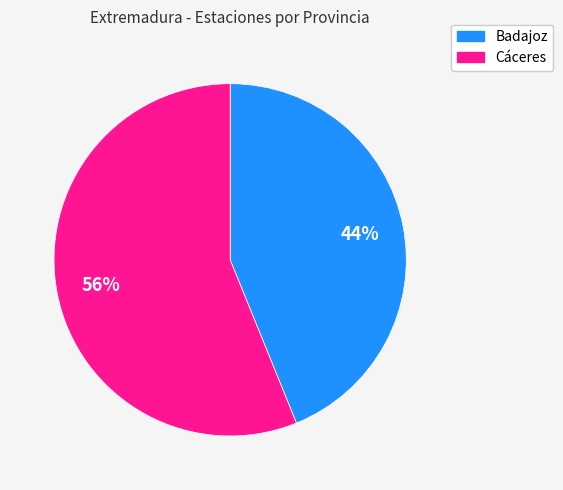

Combined, do Cáceres and Badajoz account for over 50%?

Yes